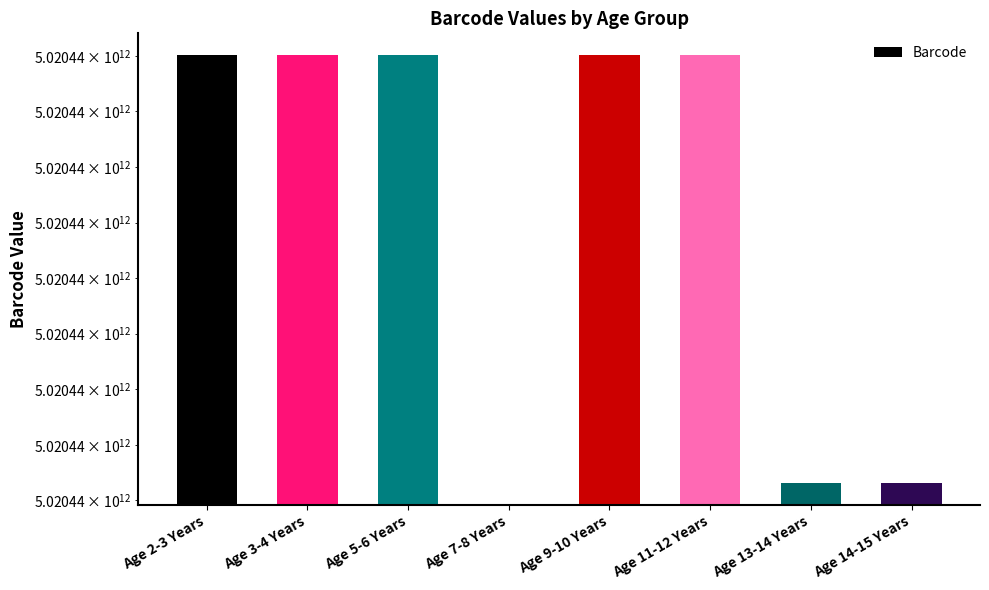

Approximately how many times larger is the value at Age 2-3 Years compared to Age 5-6 Years?

1.0